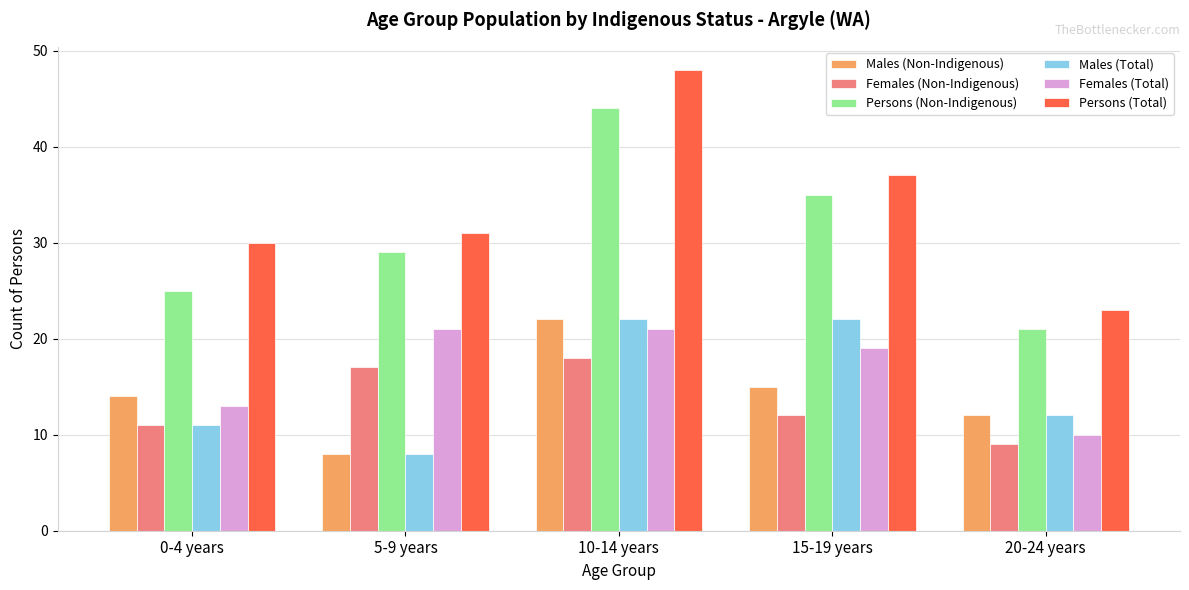

Reading left to right, extract all data points from this chart.

Males (Non-Indigenous): 14	8	22	15	12
Females (Non-Indigenous): 11	17	18	12	9
Persons (Non-Indigenous): 25	29	44	35	21
Males (Total): 11	8	22	22	12
Females (Total): 13	21	21	19	10
Persons (Total): 30	31	48	37	23